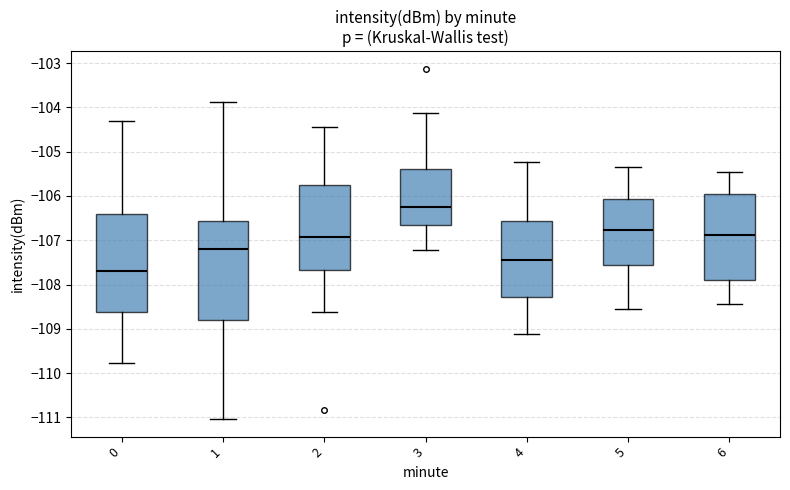

Reading left to right, read every box against the y-axis: the position of its median line, the range the box covers, and the ends of its whiskers. The values are not printed on the chart, so give them approximately, as read against the axis.

0: median -107.7, box -108.6 to -106.4, whiskers -109.8 to -104.3
1: median -107.2, box -108.8 to -106.6, whiskers -111.0 to -103.9
2: median -106.9, box -107.7 to -105.7, whiskers -108.6 to -104.4
3: median -106.2, box -106.7 to -105.4, whiskers -107.2 to -104.1
4: median -107.4, box -108.3 to -106.6, whiskers -109.1 to -105.2
5: median -106.8, box -107.6 to -106.1, whiskers -108.6 to -105.3
6: median -106.9, box -107.9 to -105.9, whiskers -108.4 to -105.4